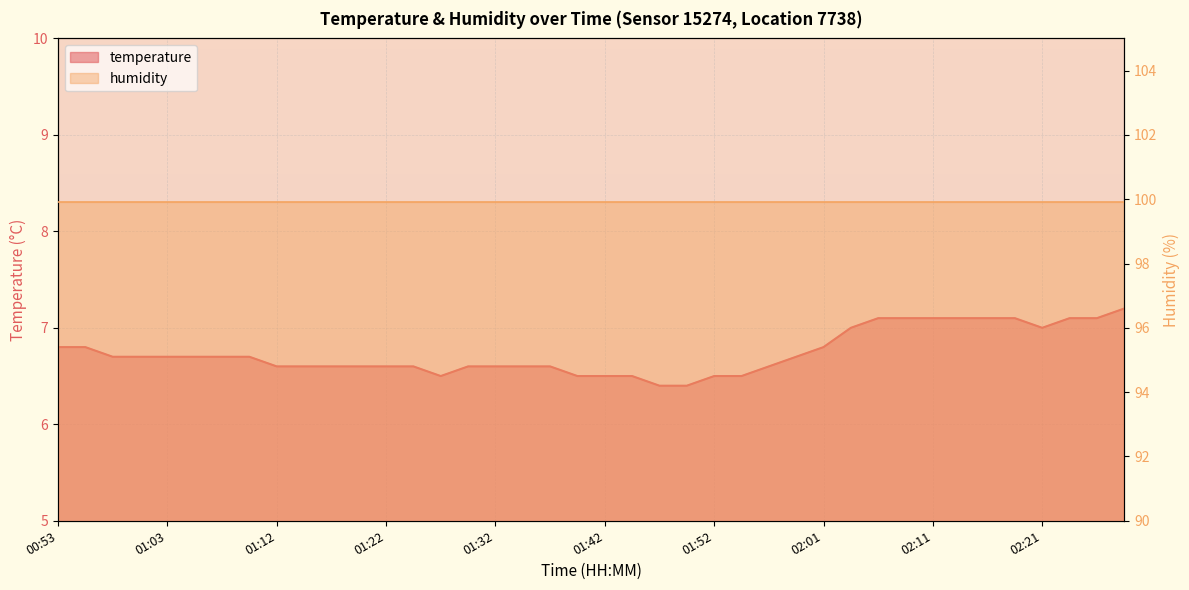

What is the average value?

6.7